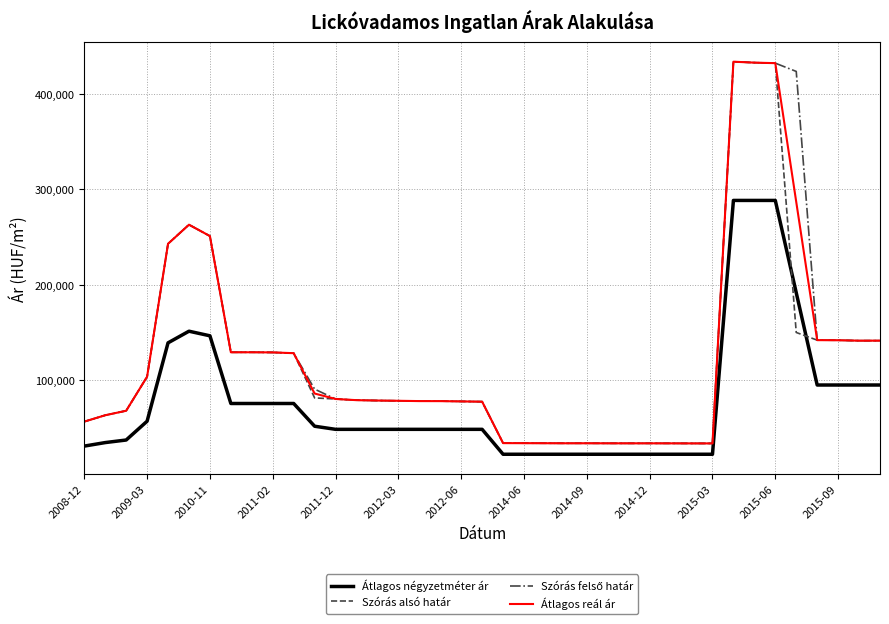

What is the lowest value of the Szórás alsó határ series?

33760